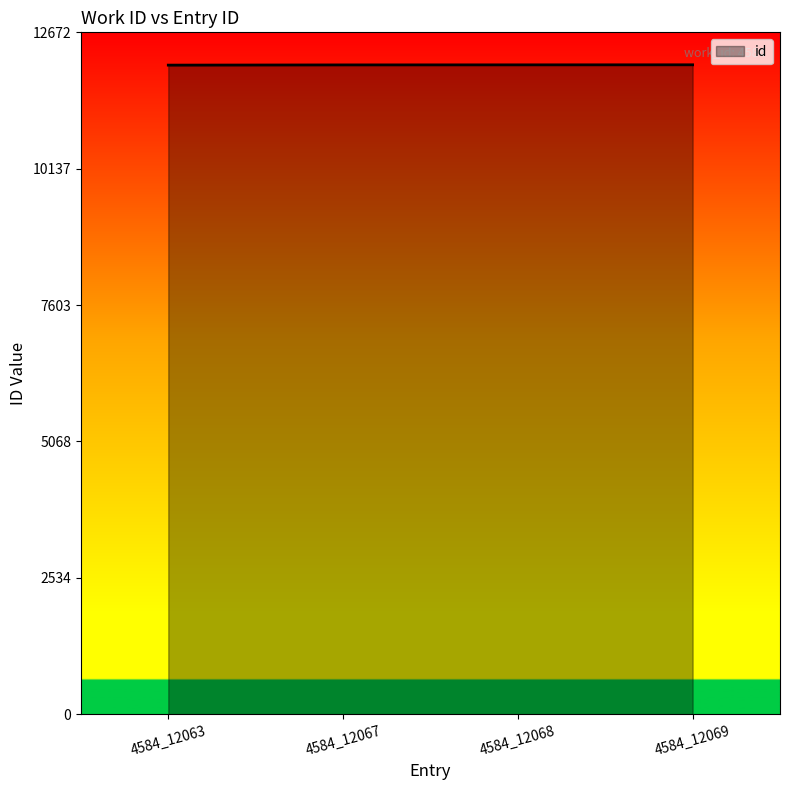

True or false: the data has more than 1 interior local peaks.

False